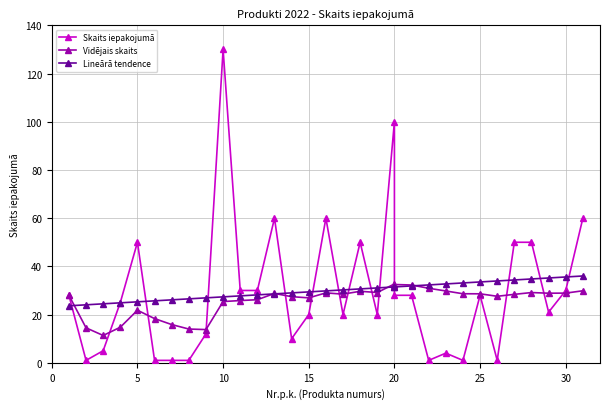

Does the chart display data point markers on the line(s)?

Yes